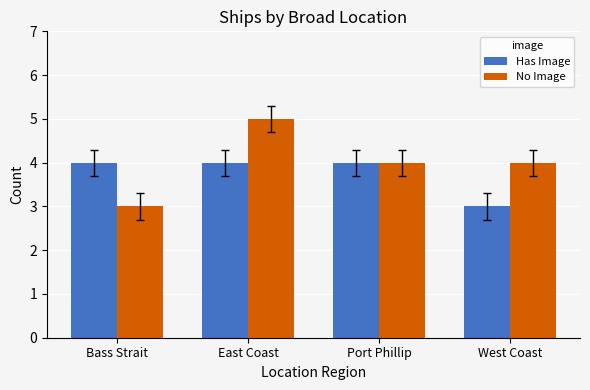

Which series has the largest range (max minus min)?

No Image